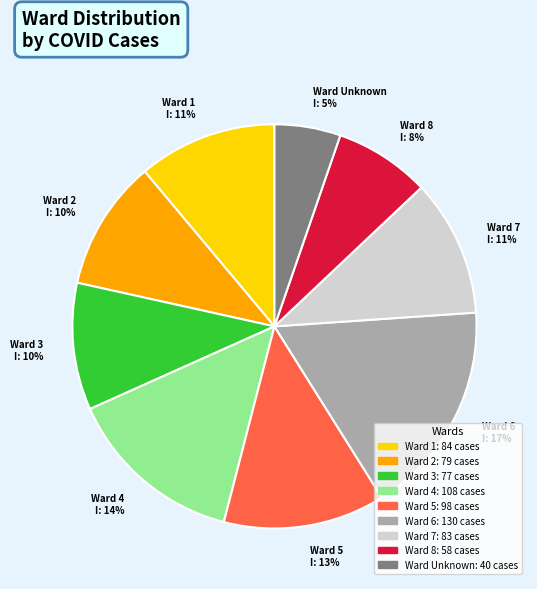

How many slices are in this pie chart?

9